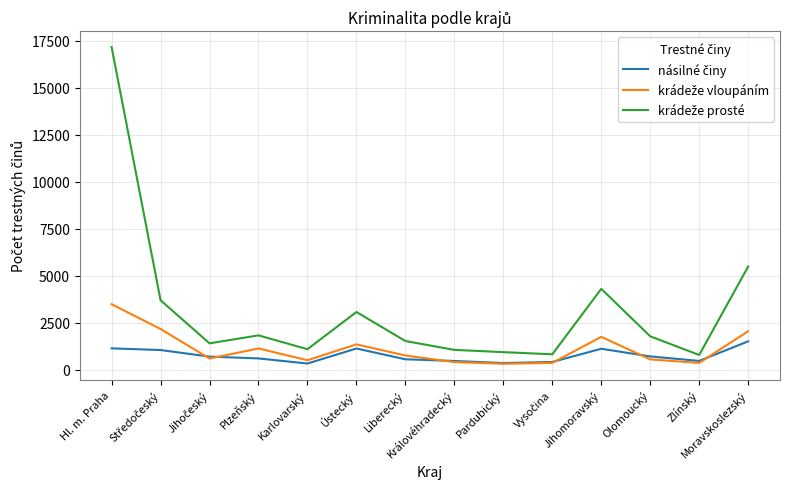

How many series are shown in this chart?

3